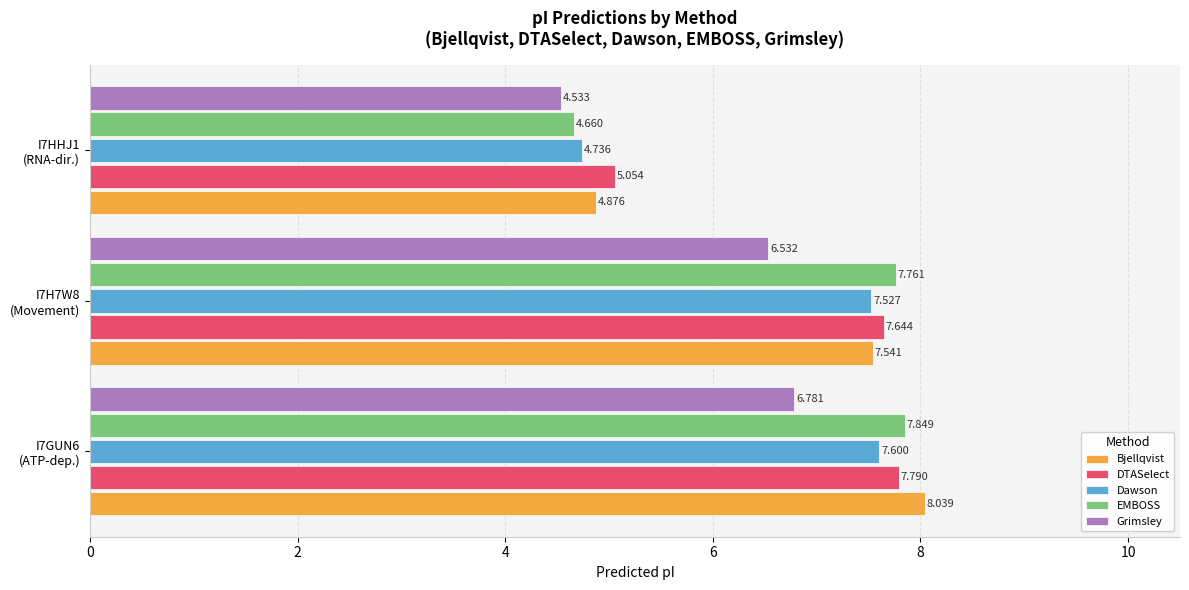

Which series has the largest total across all categories?

DTASelect